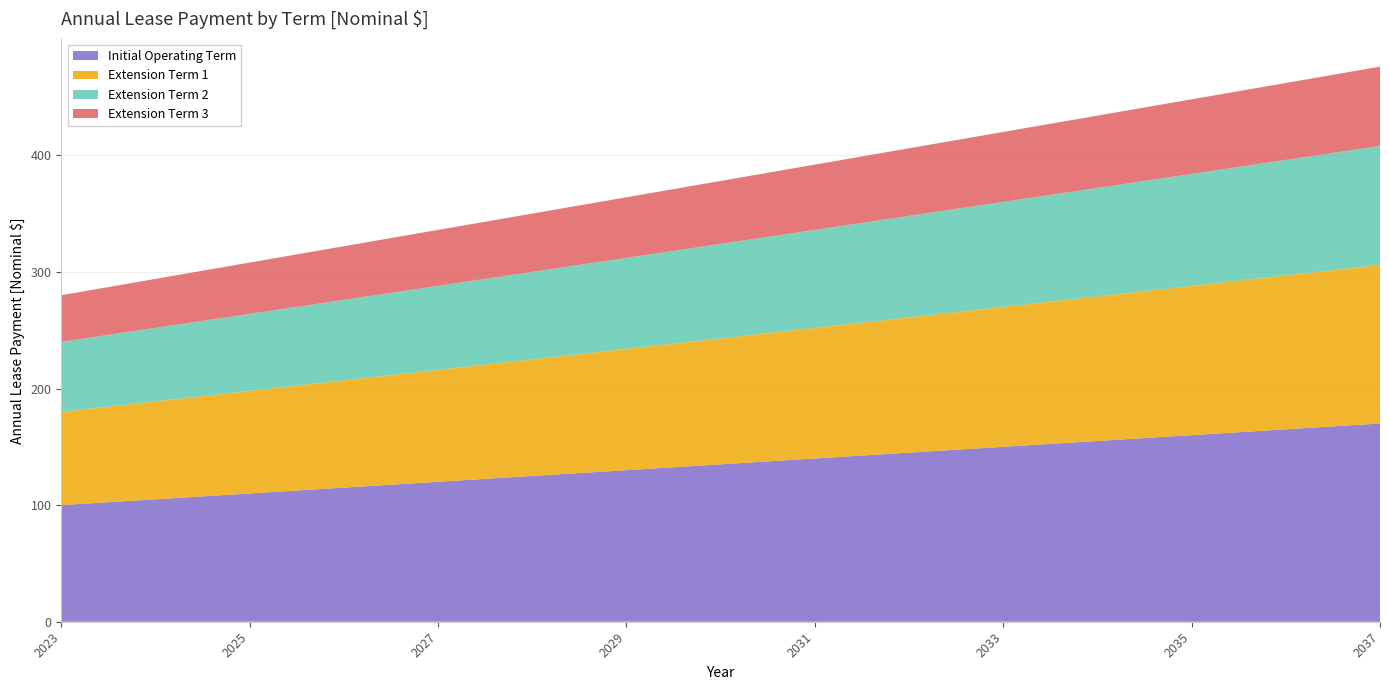

What is the minimum value for Initial Operating Term?

100